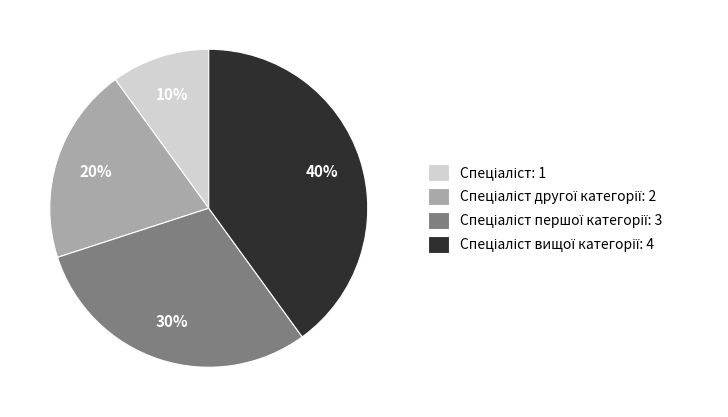

To the nearest percent, what is the average slice percentage?

25%